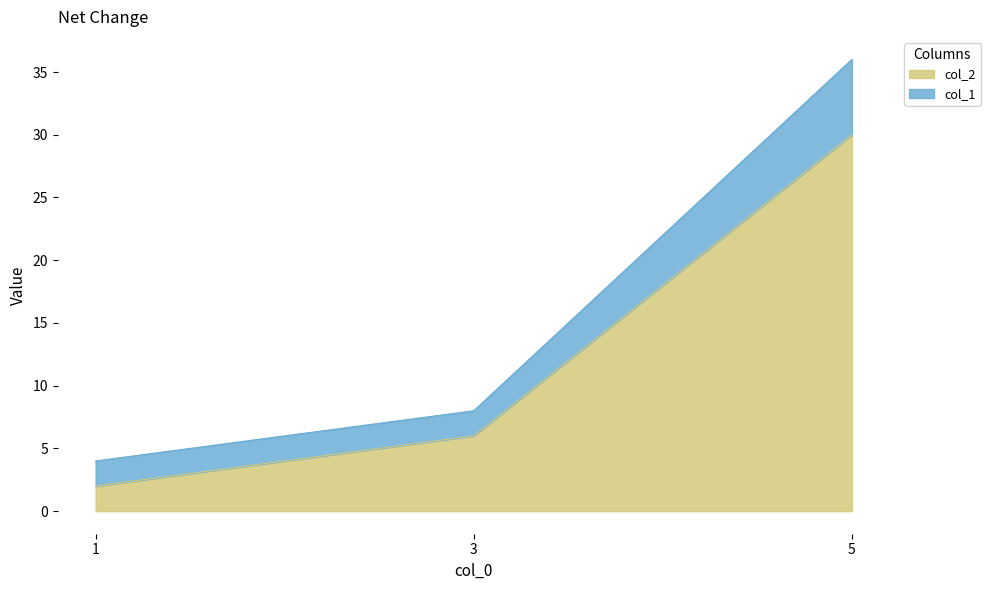

Reading right to left, transcribe all the data shown in this chart.

col_2: 5=30	3=6	1=2
col_1: 5=36	3=8	1=4